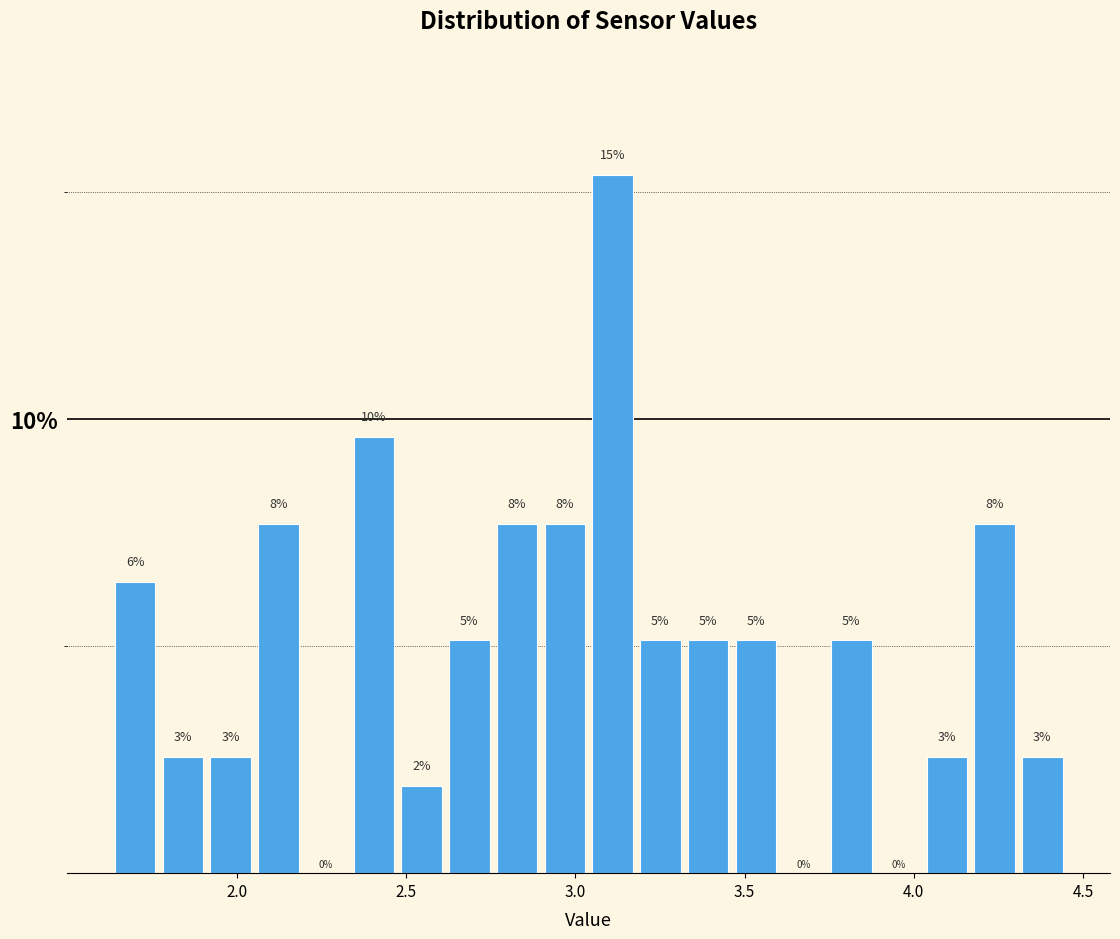

Read against the x-axis, roughly where is the centre of the tallest bar?

3.10